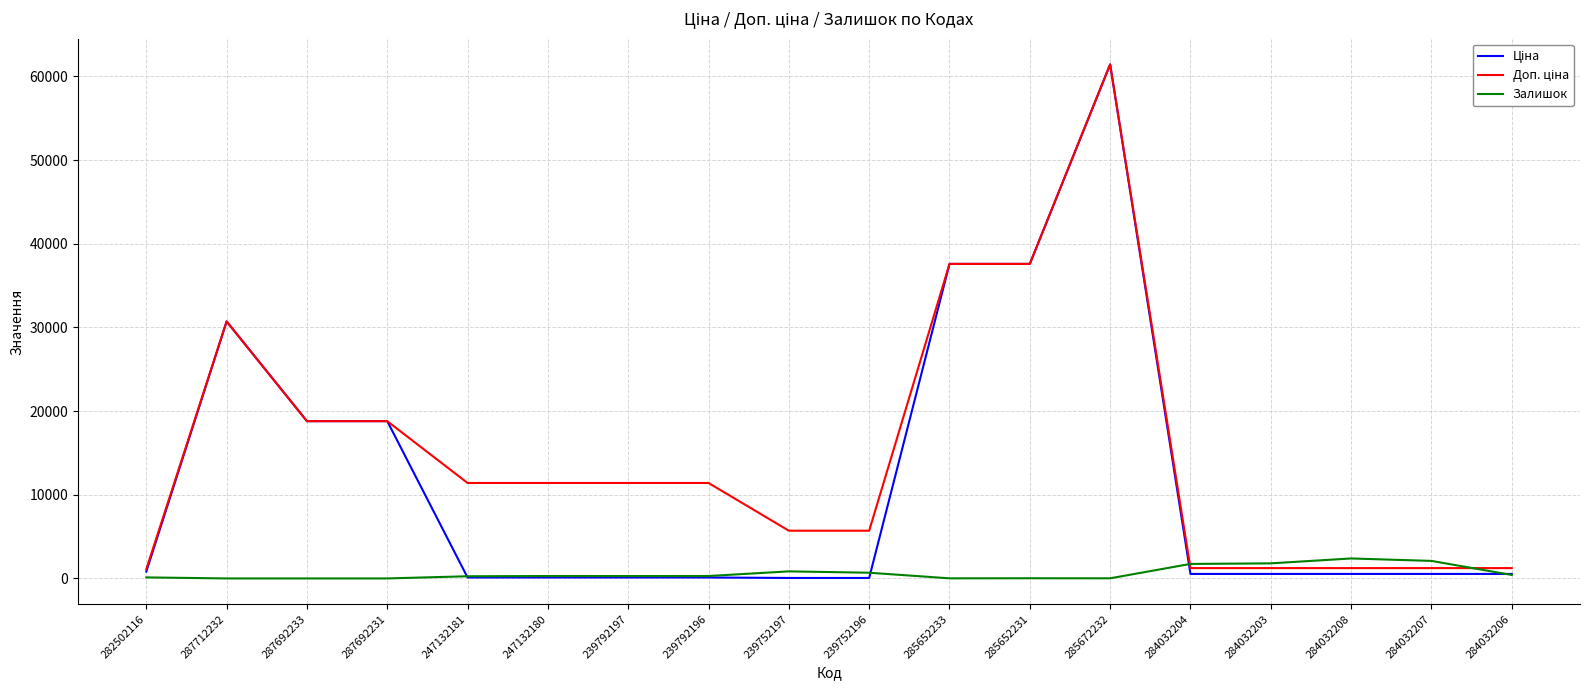

What is the maximum value shown in the chart?

61434.3